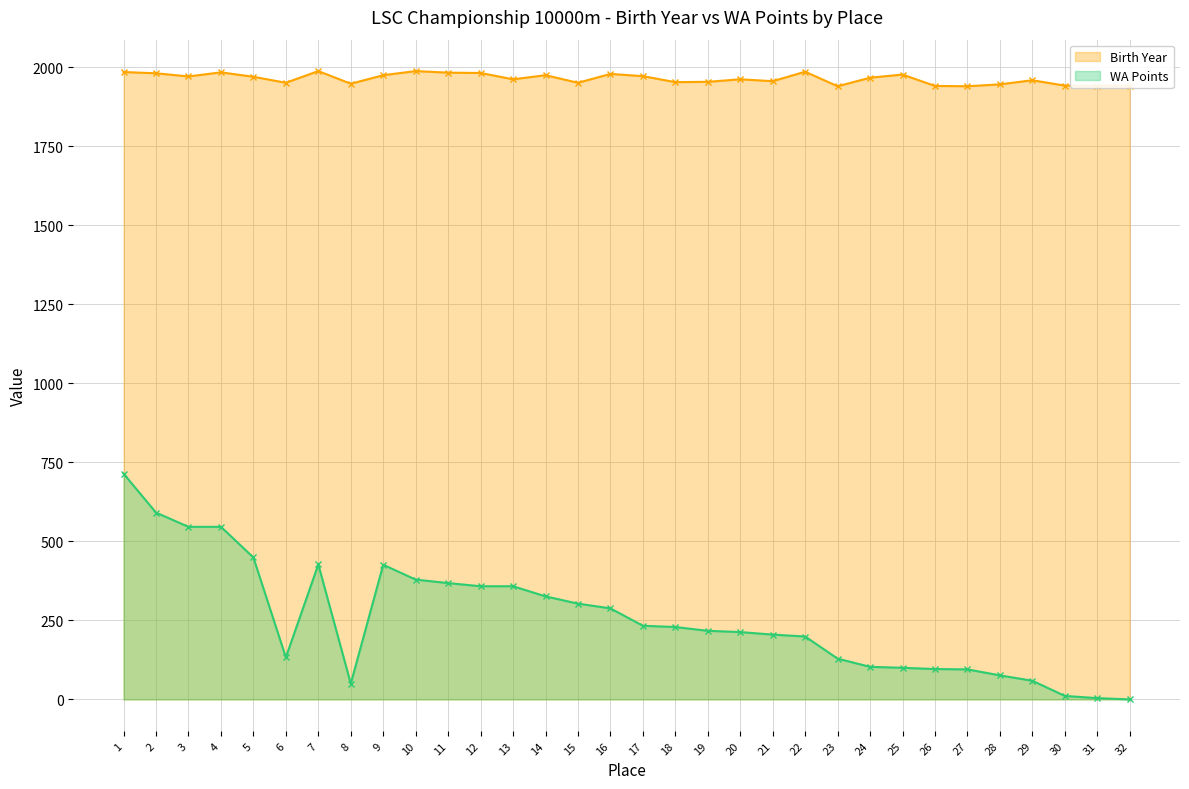

What is the value of the WA Points point at the 10th from the left?

379